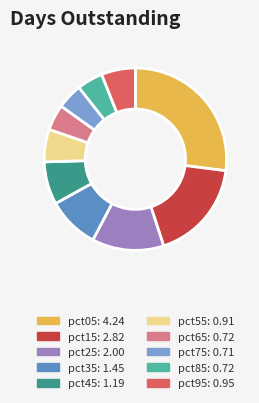

How many slices are in this pie chart?

10